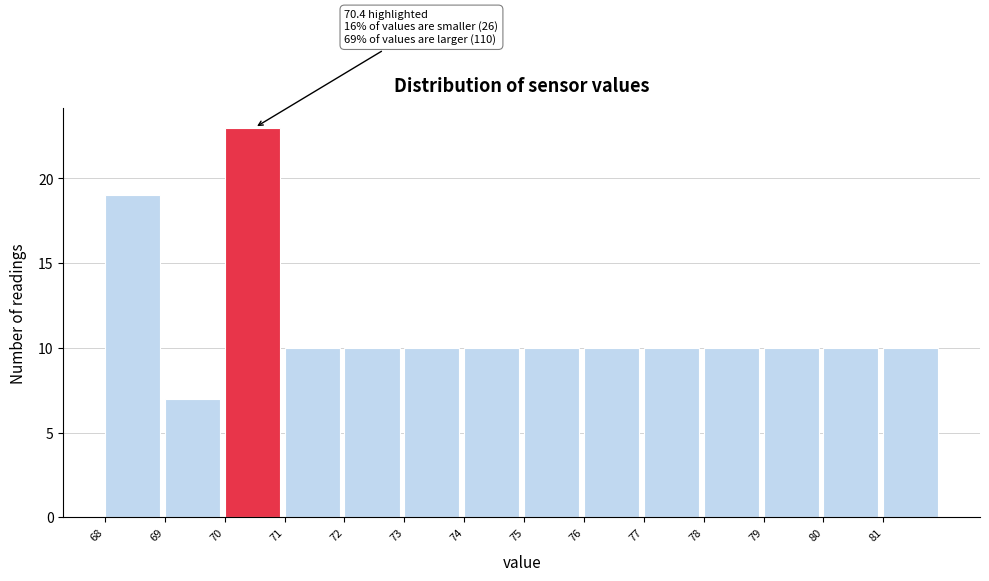

Over which range of the x-axis is the bar tallest?

70 to 71